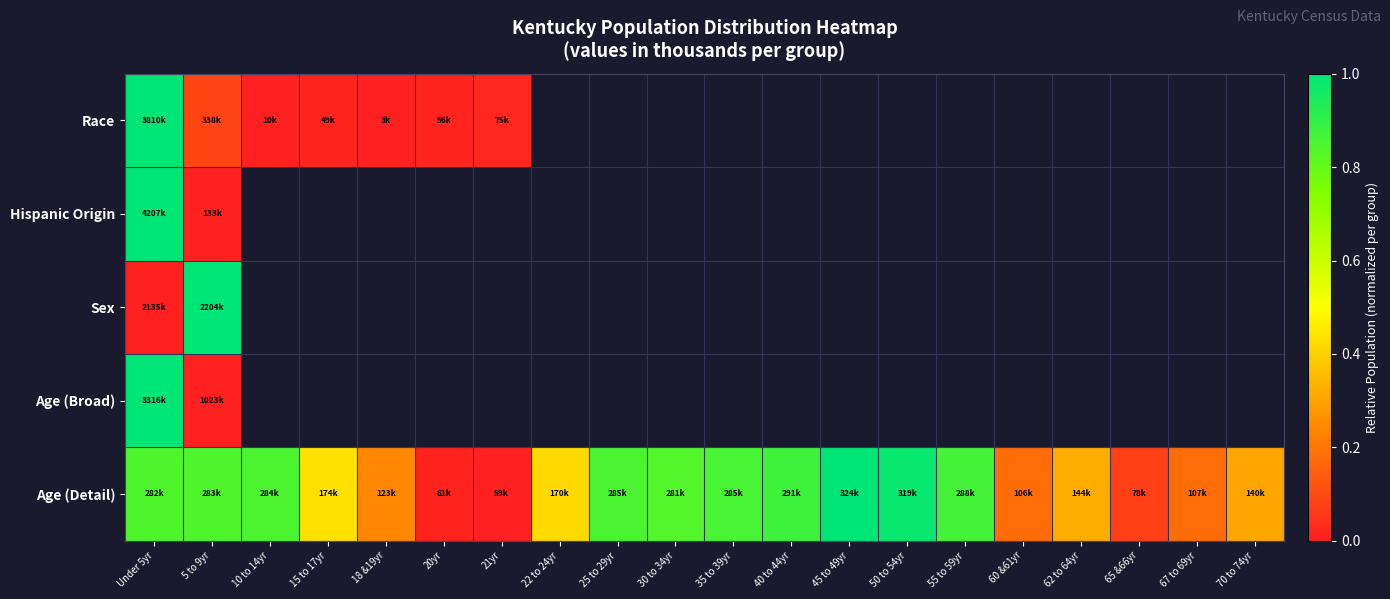

What is the difference between the maximum and minimum values in the Race series?

1.0